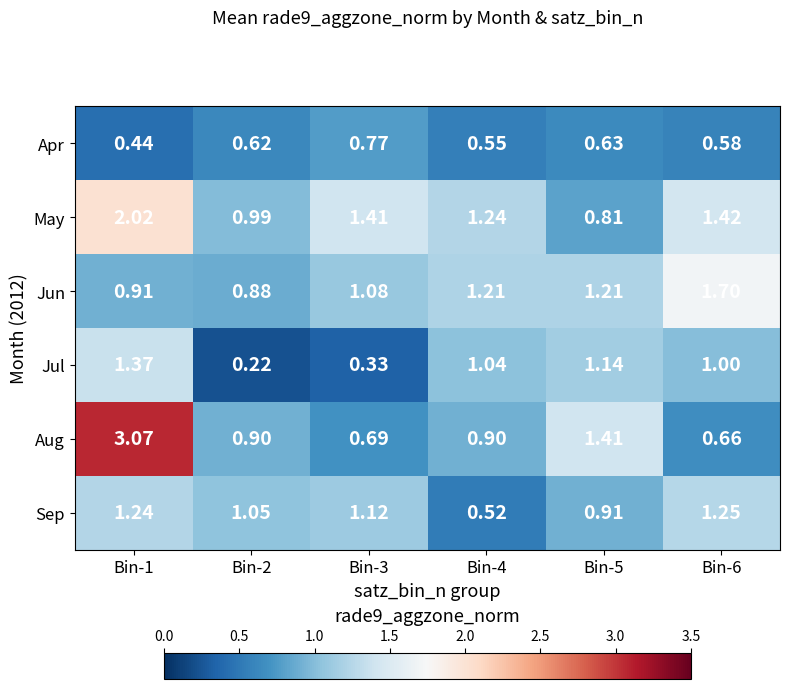

Is the value of Aug at Bin-6 greater than the value of May at Bin-6?

No